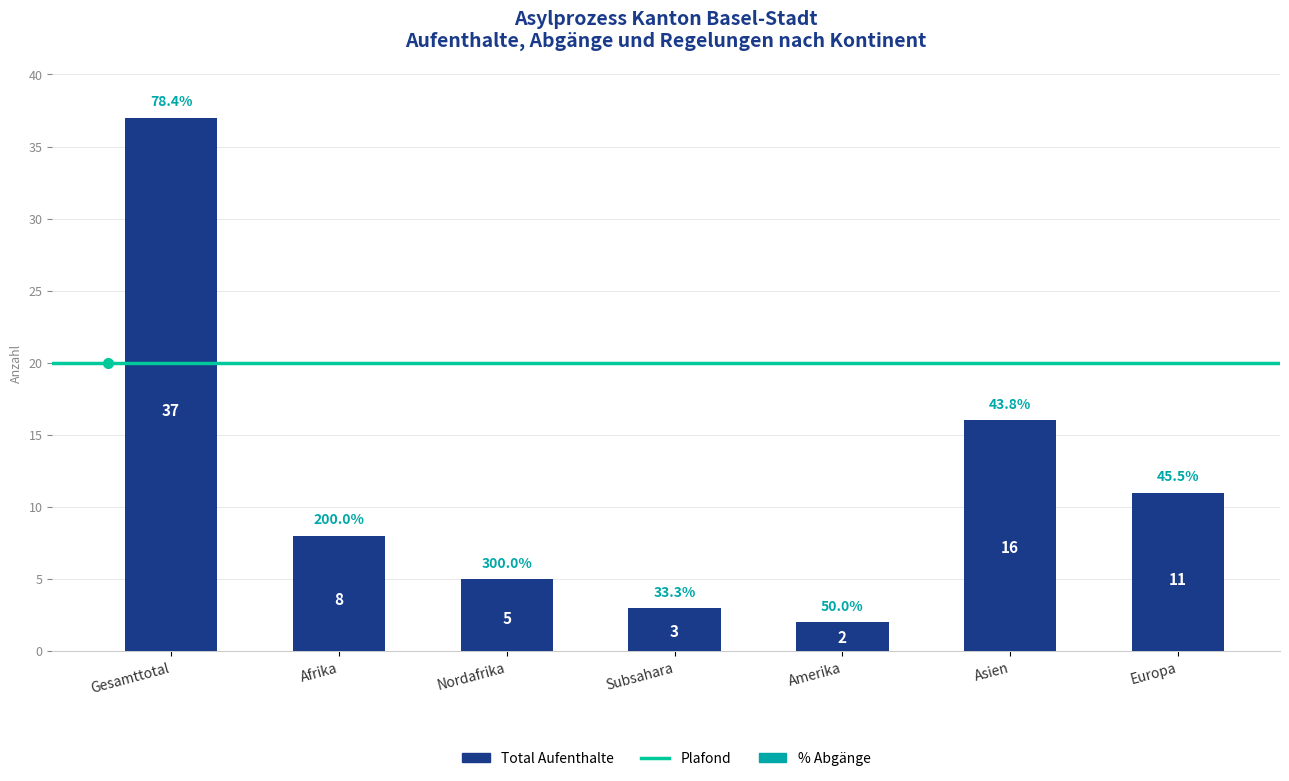

What position from the right is Amerika?

3